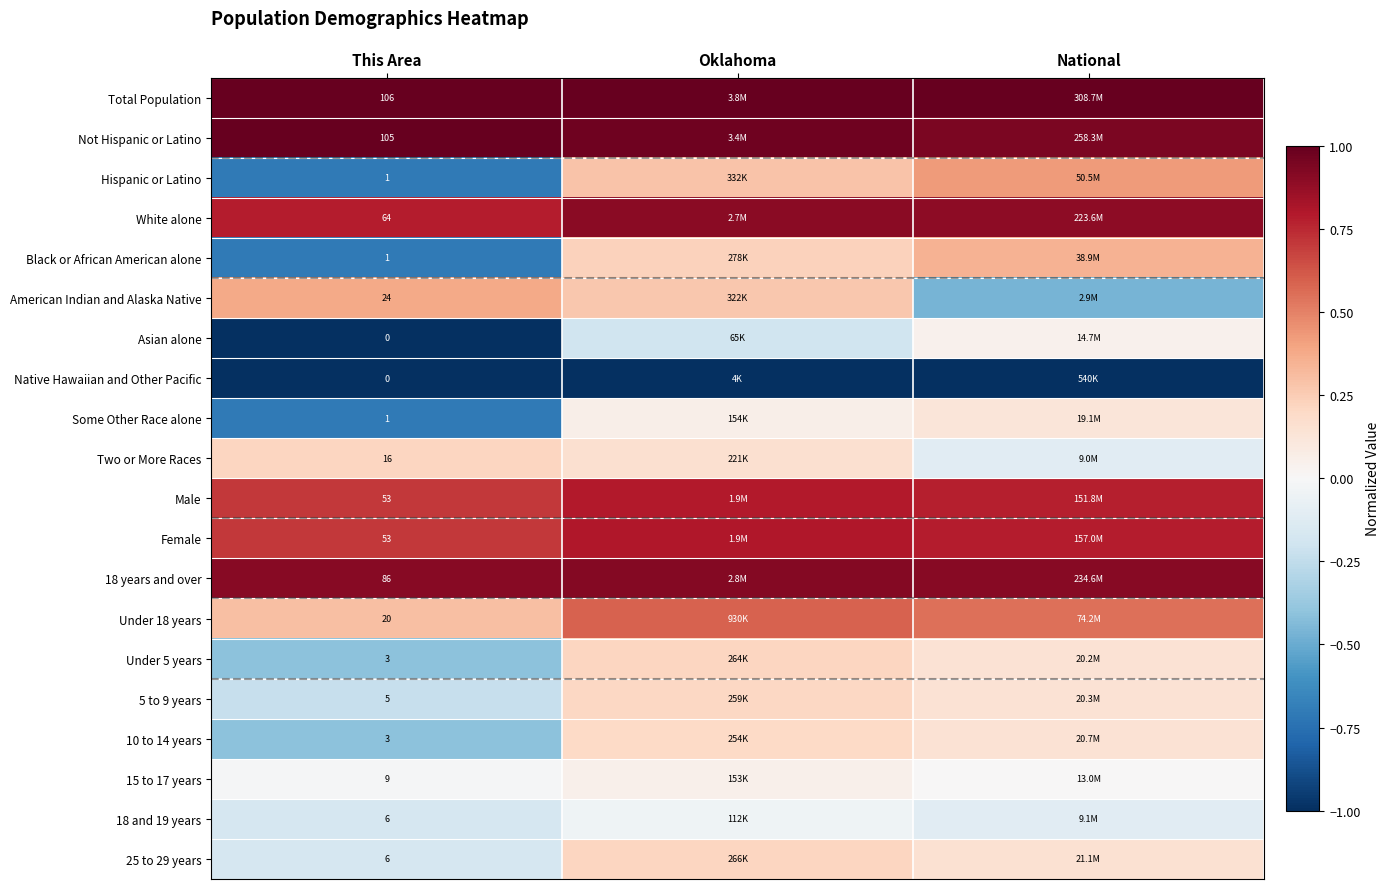

Rank the series by their maximum value, from highest to lowest.

Total Population, Not Hispanic or Latino, 18 years and over, White alone, Female, Male, Under 18 years, Hispanic or Latino, American Indian and Alaska Native, Black or African American alone, 25 to 29 years, Under 5 years, Two or More Races, 5 to 9 years, 10 to 14 years, Some Other Race alone, 15 to 17 years, Asian alone, 18 and 19 years, Native Hawaiian and Other Pacific